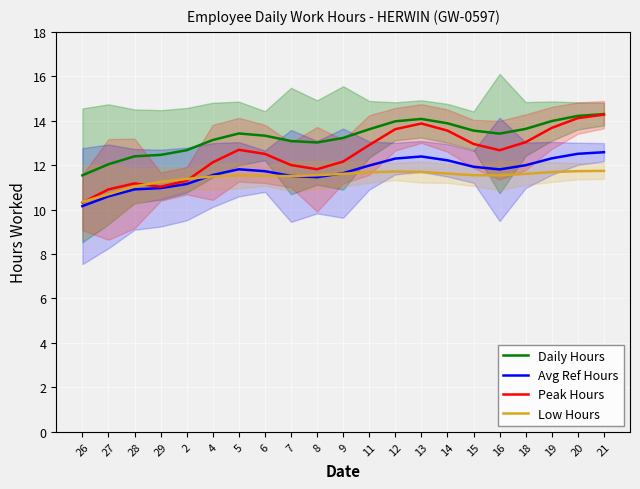

At how many categories does at least one series exceed 10?

21